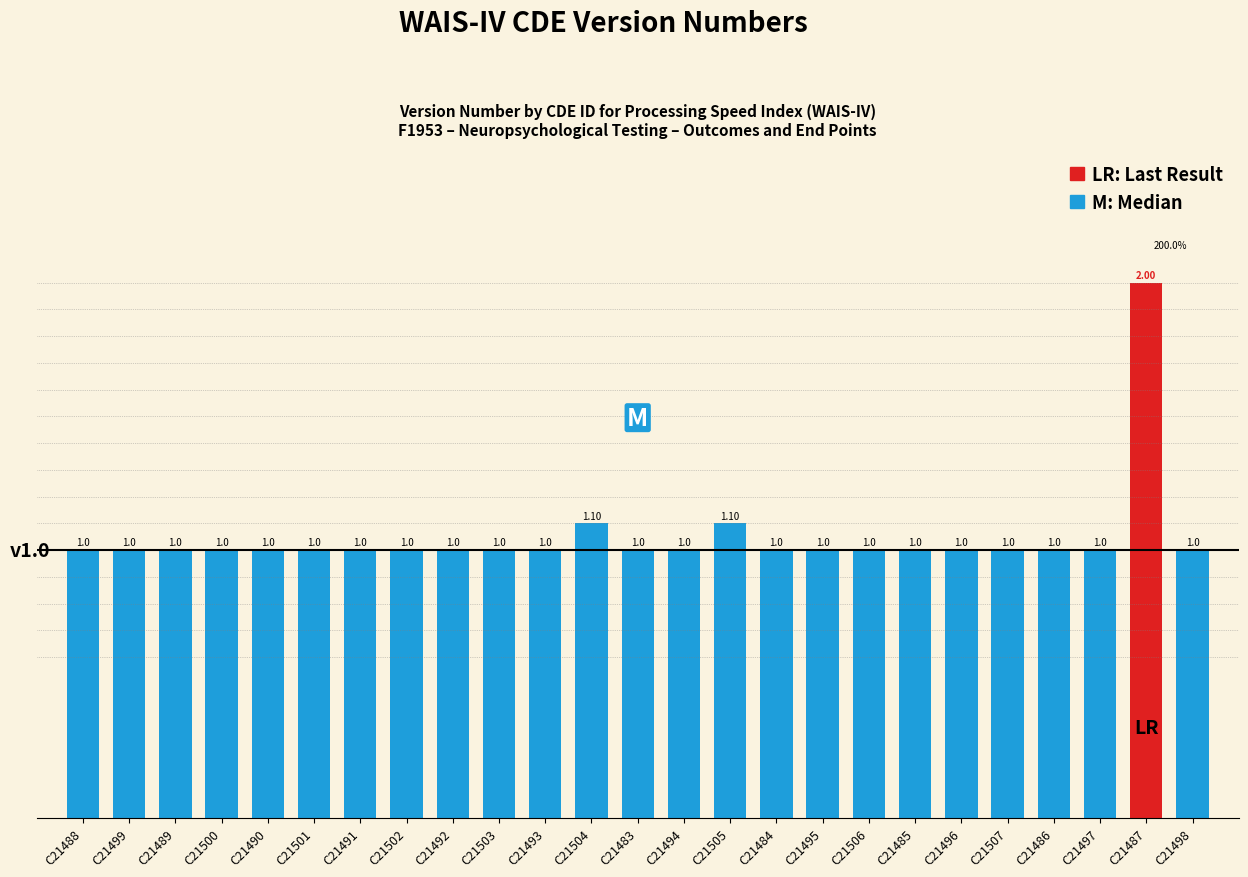

What is the minimum value shown in the chart?

1.0